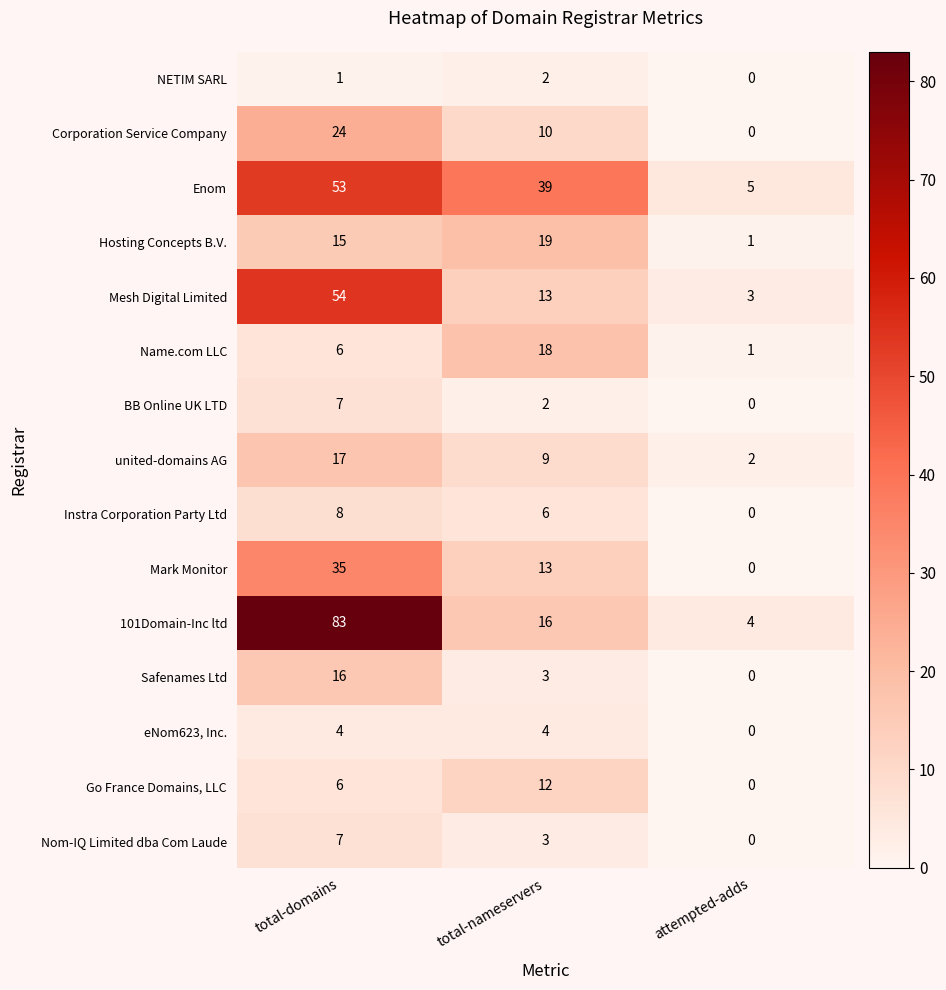

The eNom623, Inc. series shows 5 at total-nameservers. True or false?

False